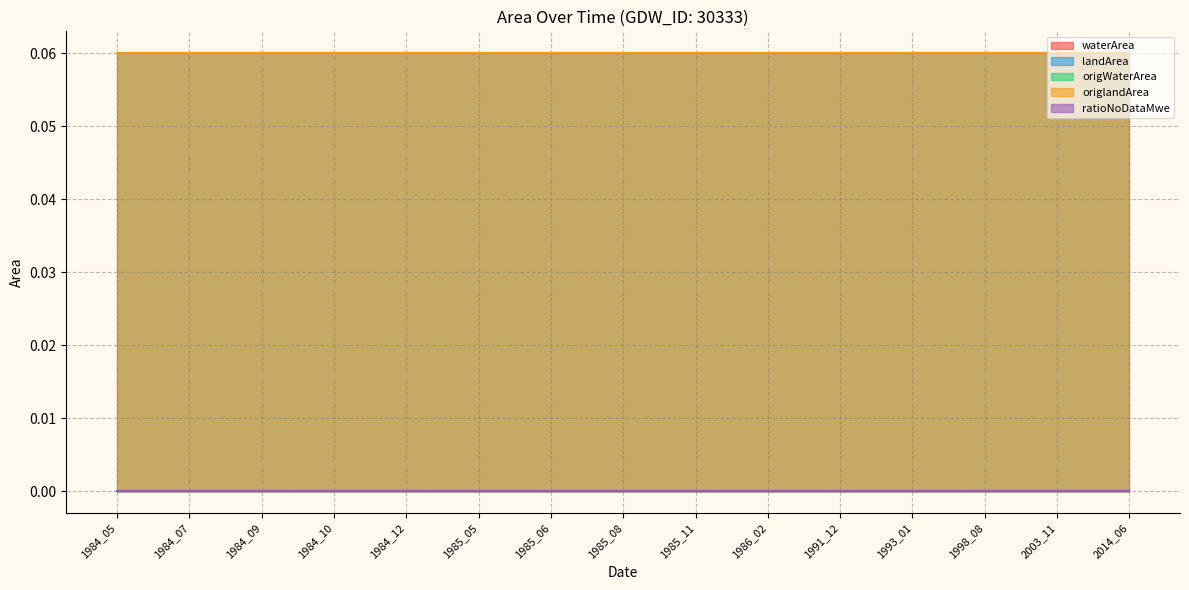

At which label does origWaterArea reach its minimum?

1984_05